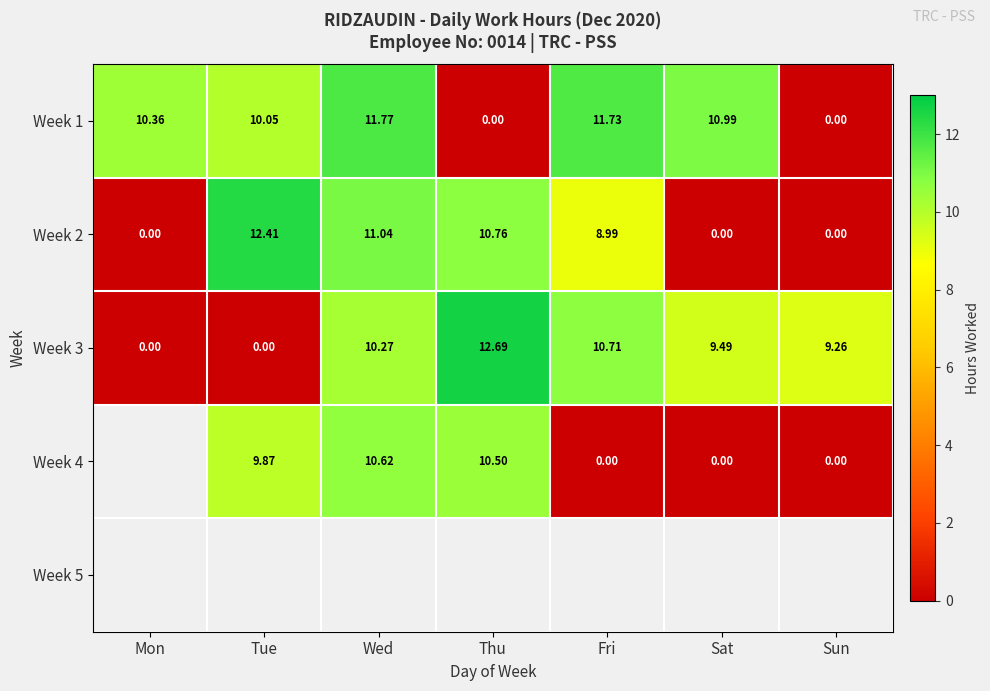

Between Mon and Sun, which is larger?

Mon